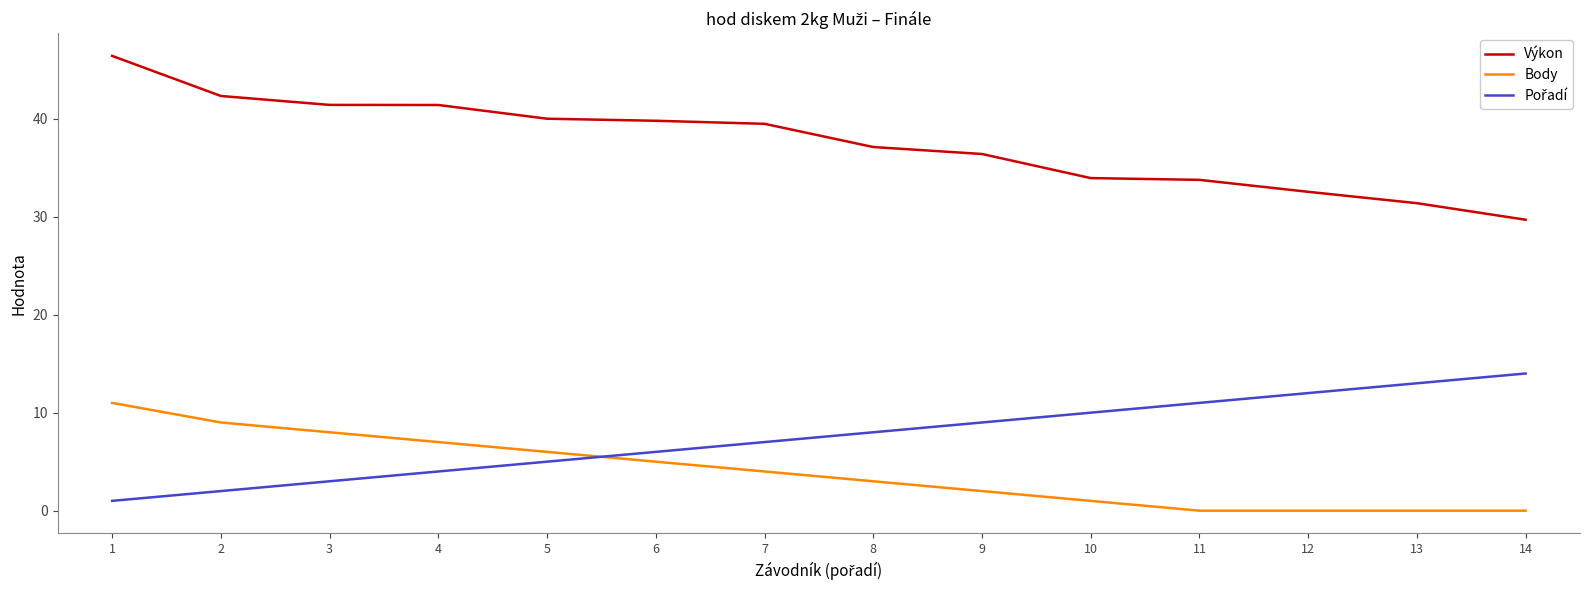

What is the spread (max minus min) of values at 5?

35.0